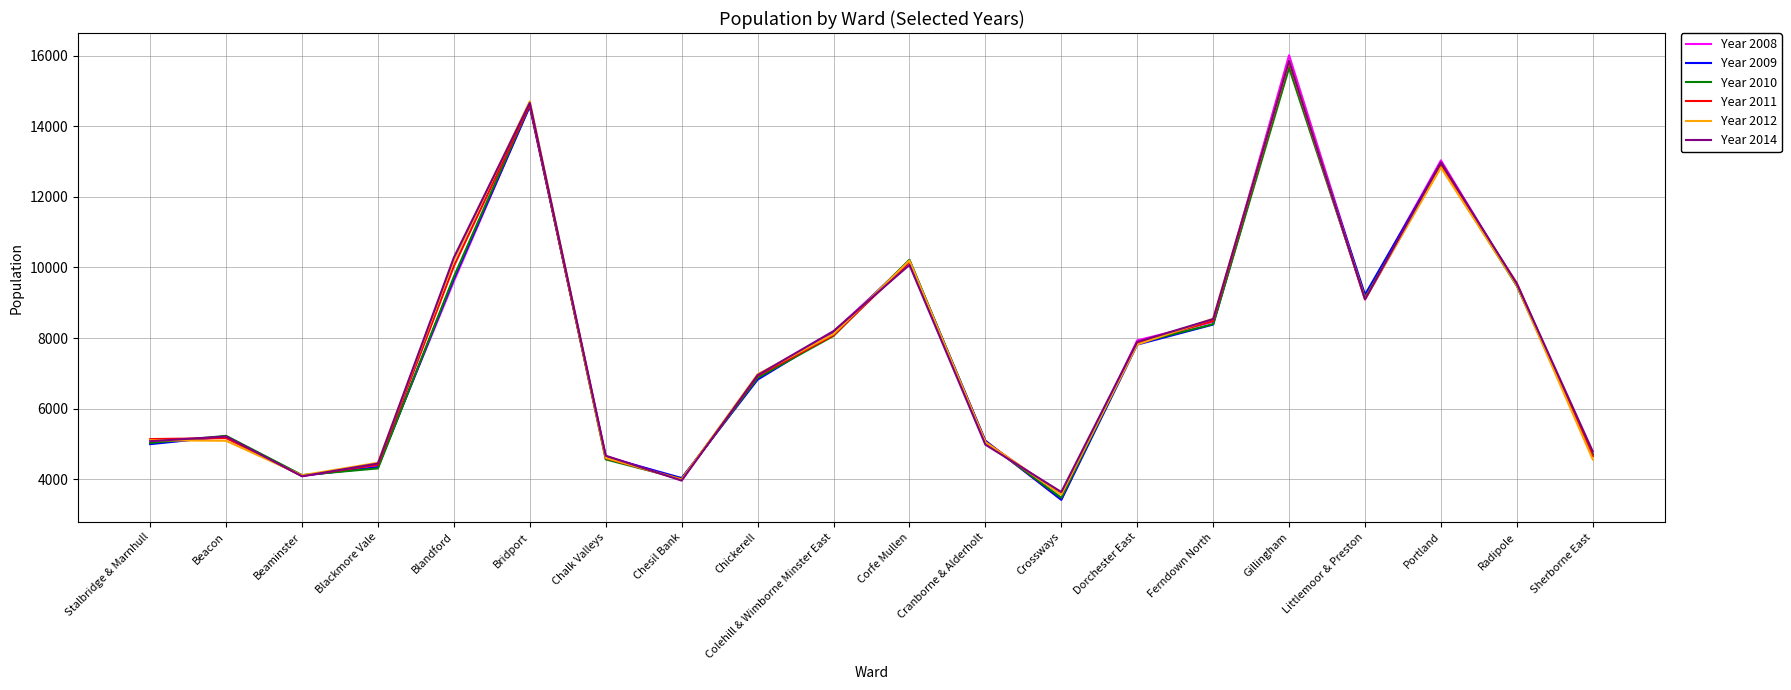

What is the sum of the Year 2012 values at Colehill & Wimborne Minster East and Chickerell?

15092